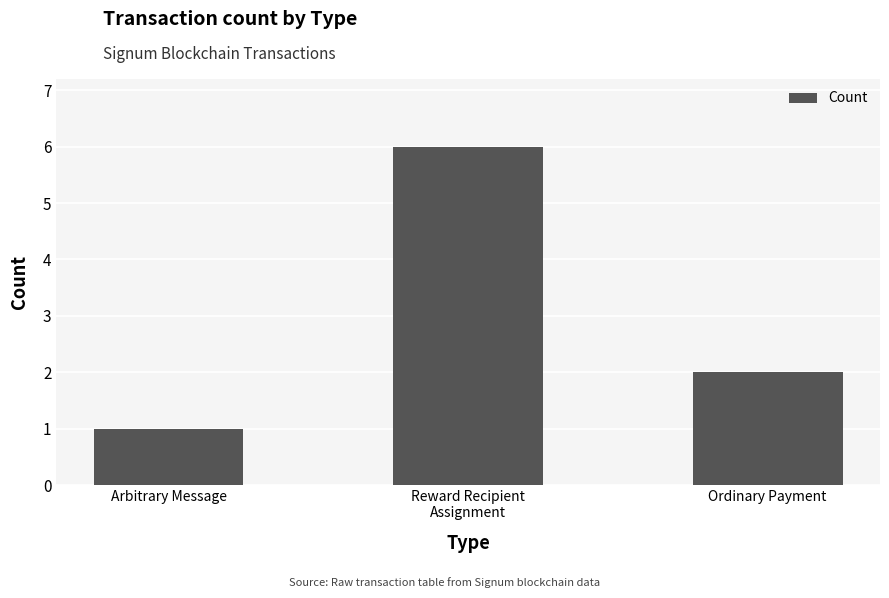

What is the label of the 2nd bar from the right?

Reward Recipient
Assignment